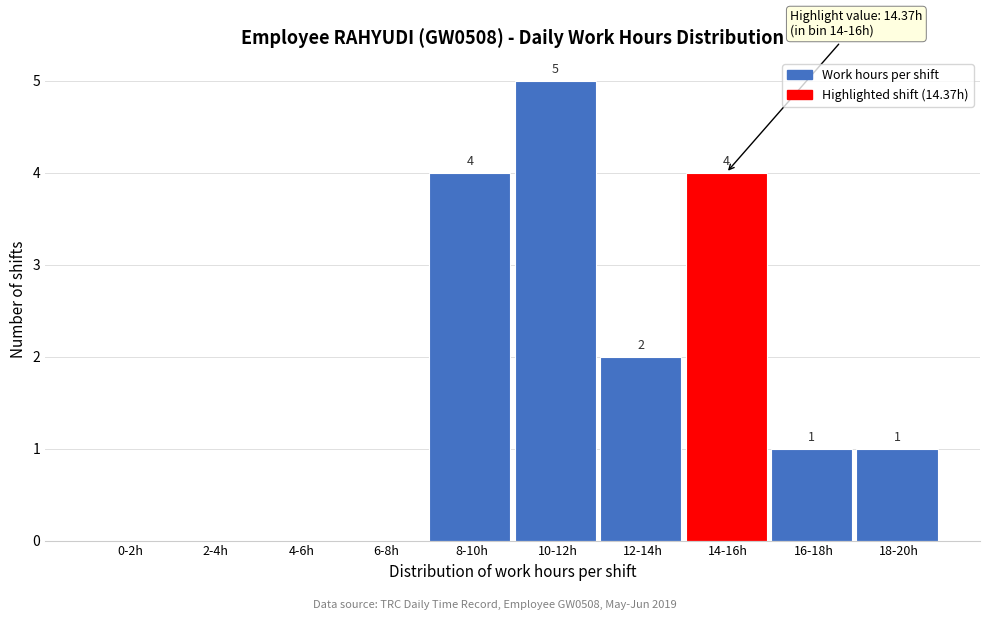

Reading left to right, extract all data points from this chart.

0-2h=0	2-4h=0	4-6h=0	6-8h=0	8-10h=4	10-12h=5	12-14h=2	14-16h=4	16-18h=1	18-20h=1